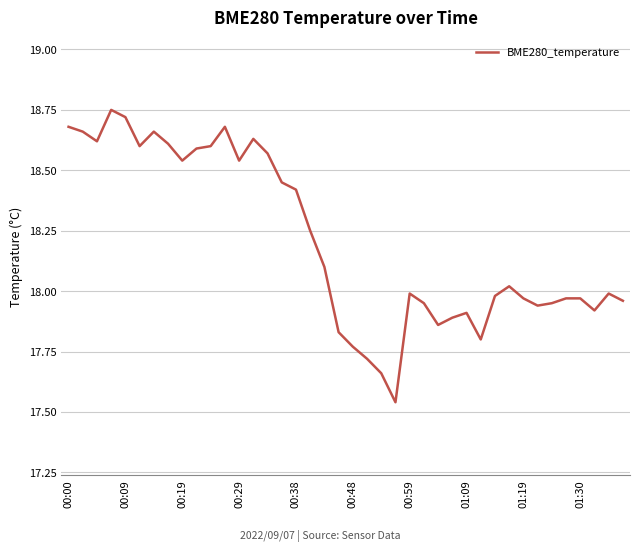

What is the difference between the maximum and minimum values?

1.2